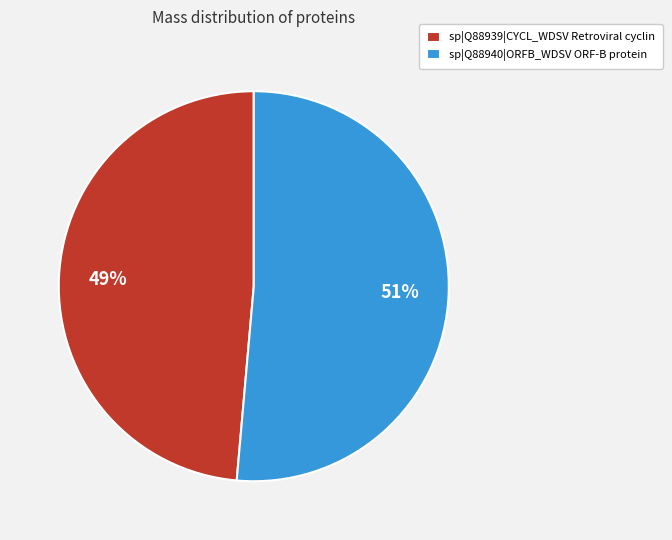

What percentage is the sp|Q88939|CYCL_WDSV Retroviral cyclin slice, to the nearest percent?

49%